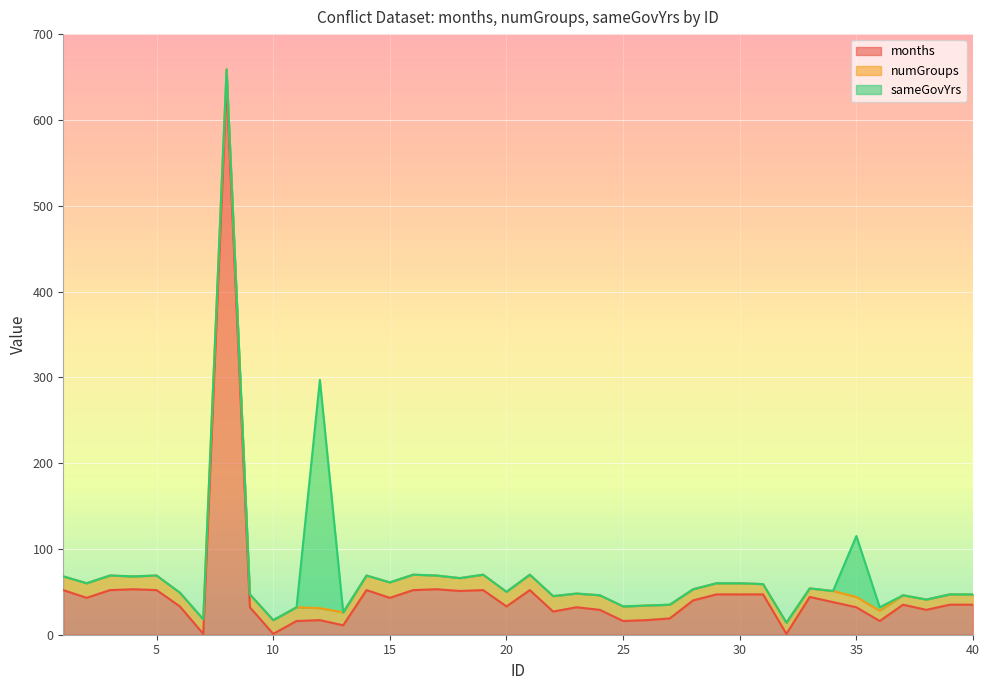

What are all the series names shown in the legend?

months, numGroups, sameGovYrs